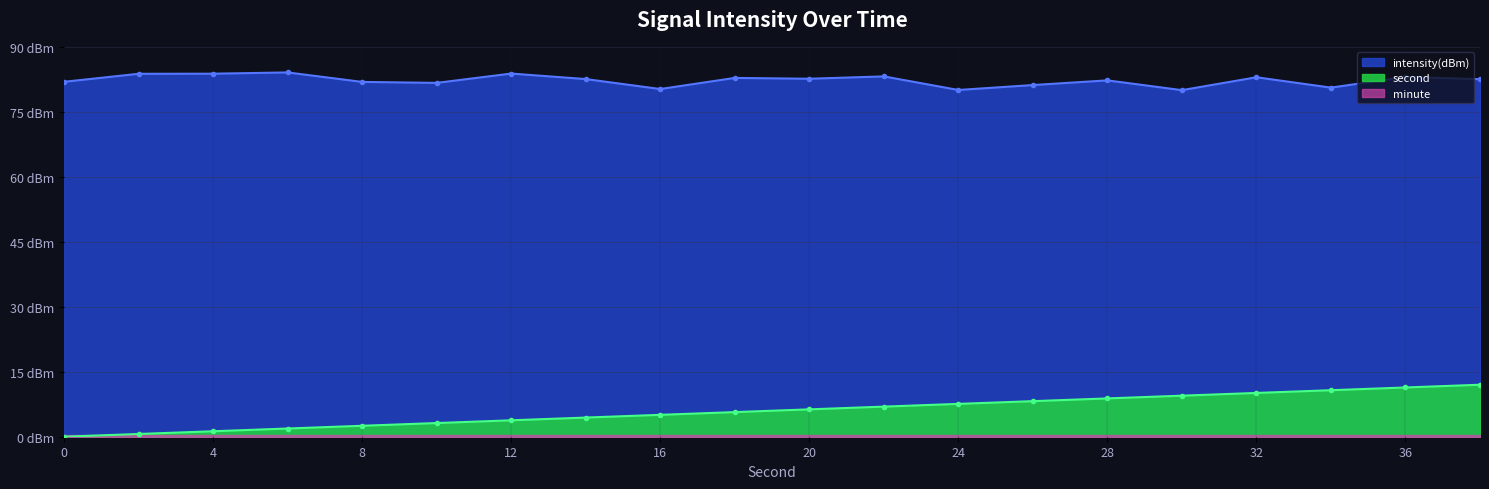

Between 22 and 26, which series saw the biggest shift?

intensity(dBm)